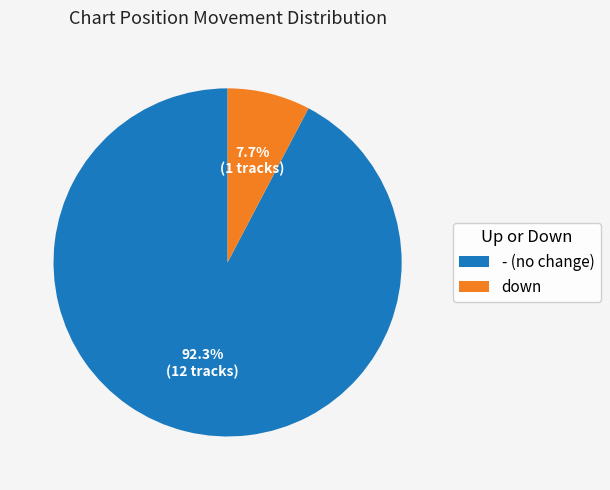

Is there a majority slice in this chart?

Yes